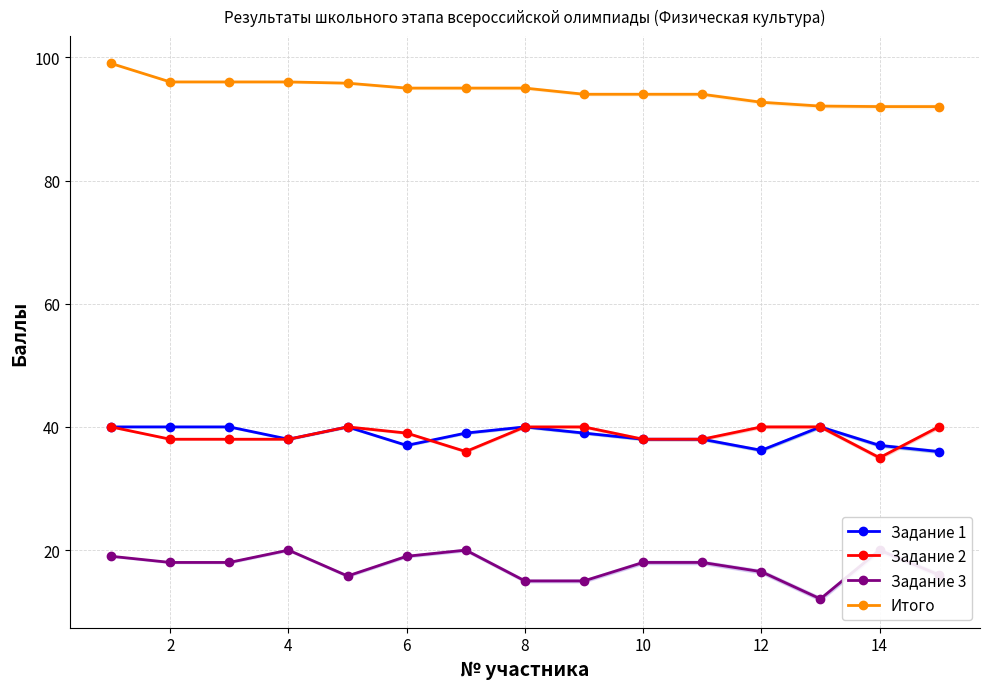

True or false: Задание 2 has more than 0 interior local peaks.

True